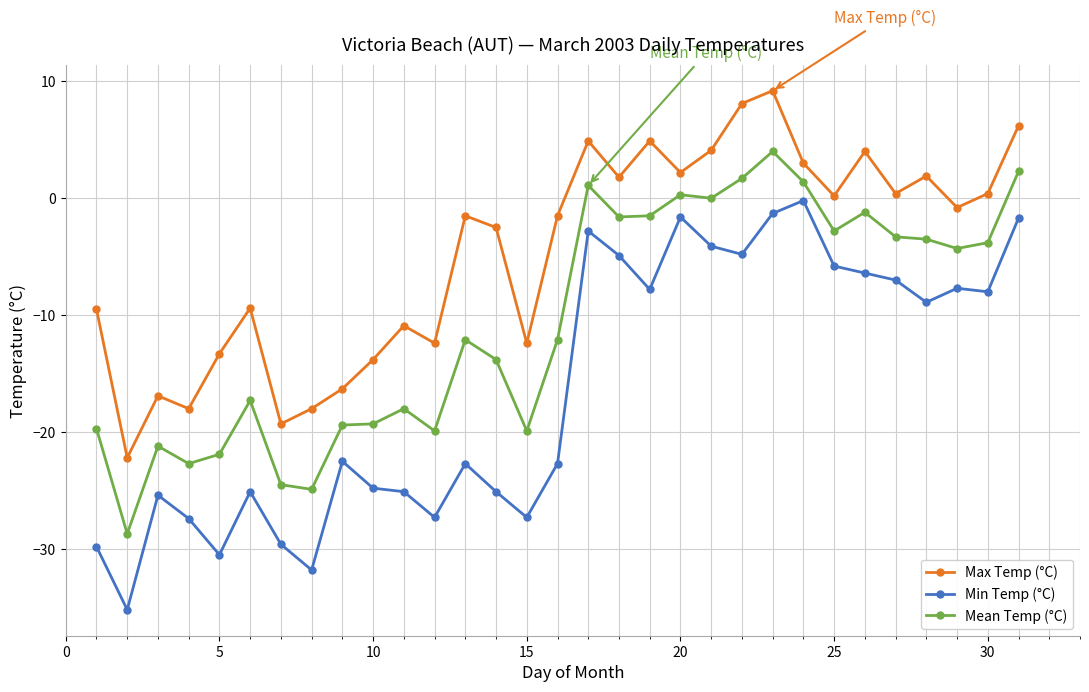

Which series has the largest range (max minus min)?

Min Temp (°C)